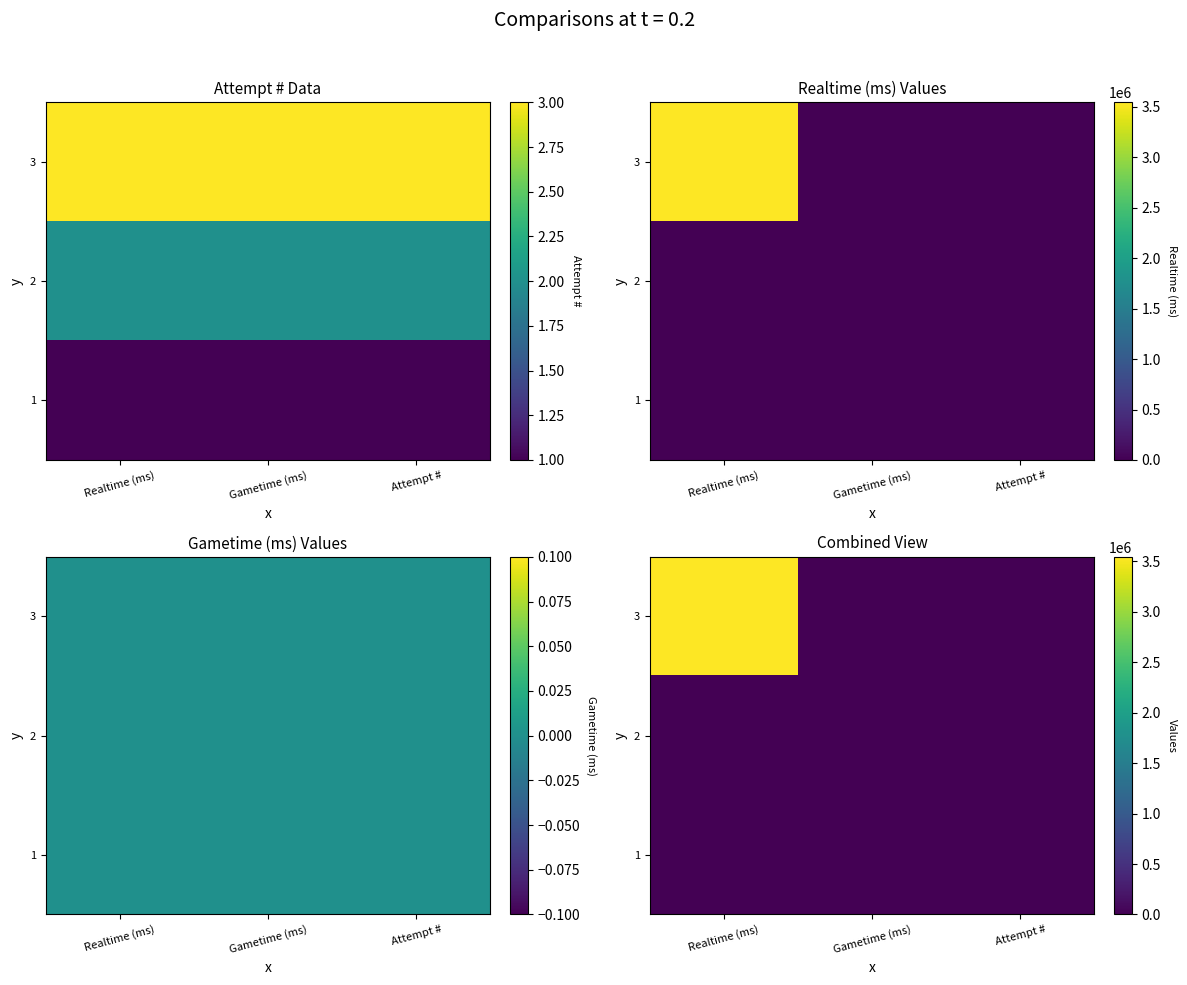

How many data points in 2 are above 0?

1